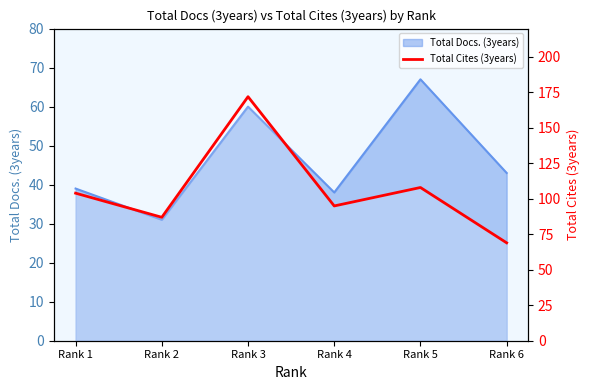

Reading left to right, extract all data points from this chart.

Rank 1=104	Rank 2=87	Rank 3=172	Rank 4=95	Rank 5=108	Rank 6=69